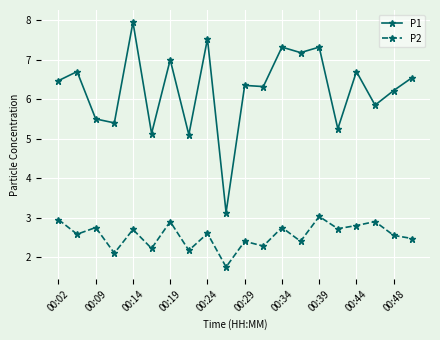

What is the maximum value for P2?

3.0